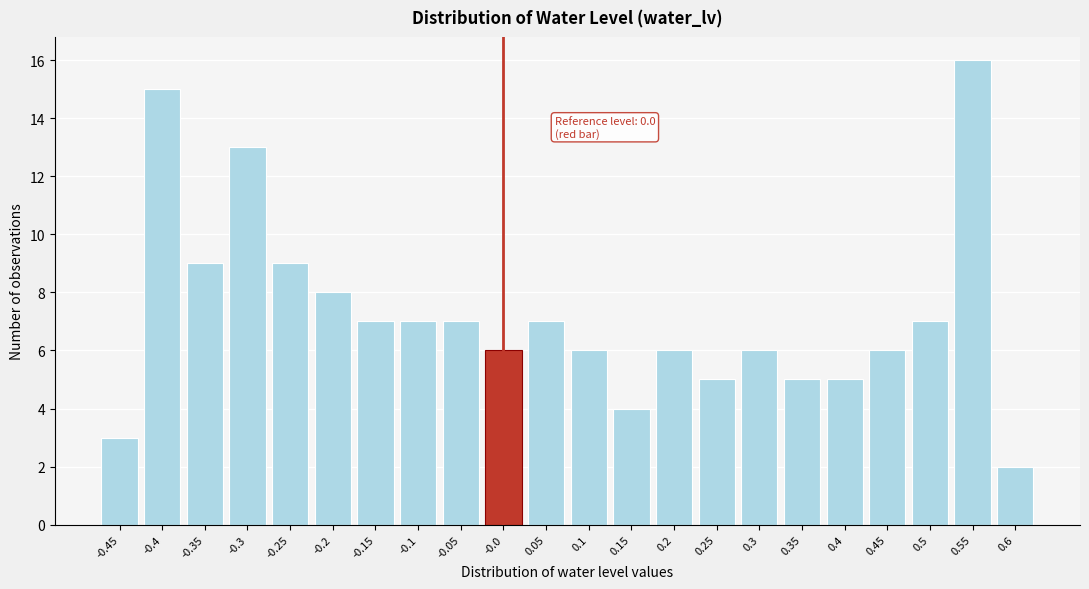

Reading left to right, extract all data points from this chart.

-0.45=3	-0.4=15	-0.35=9	-0.3=13	-0.25=9	-0.2=8	-0.15=7	-0.1=7	-0.05=7	-0.0=6	0.05=7	0.1=6	0.15=4	0.2=6	0.25=5	0.3=6	0.35=5	0.4=5	0.45=6	0.5=7	0.55=16	0.6=2